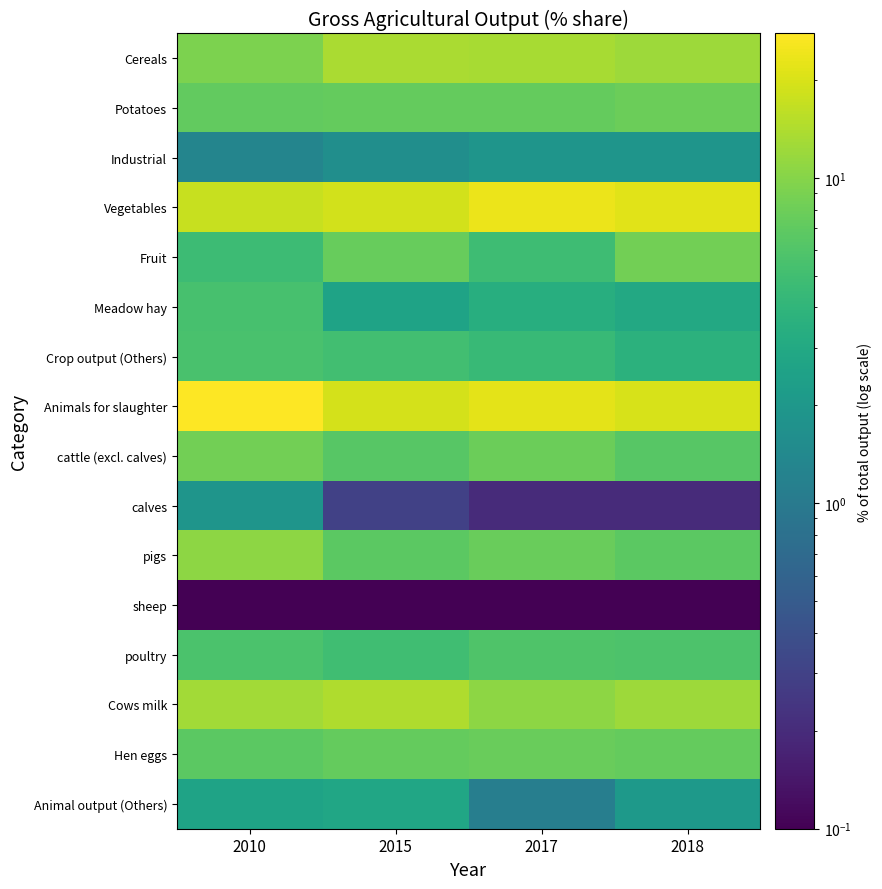

At which category does the chart reach its peak across all series?

2010